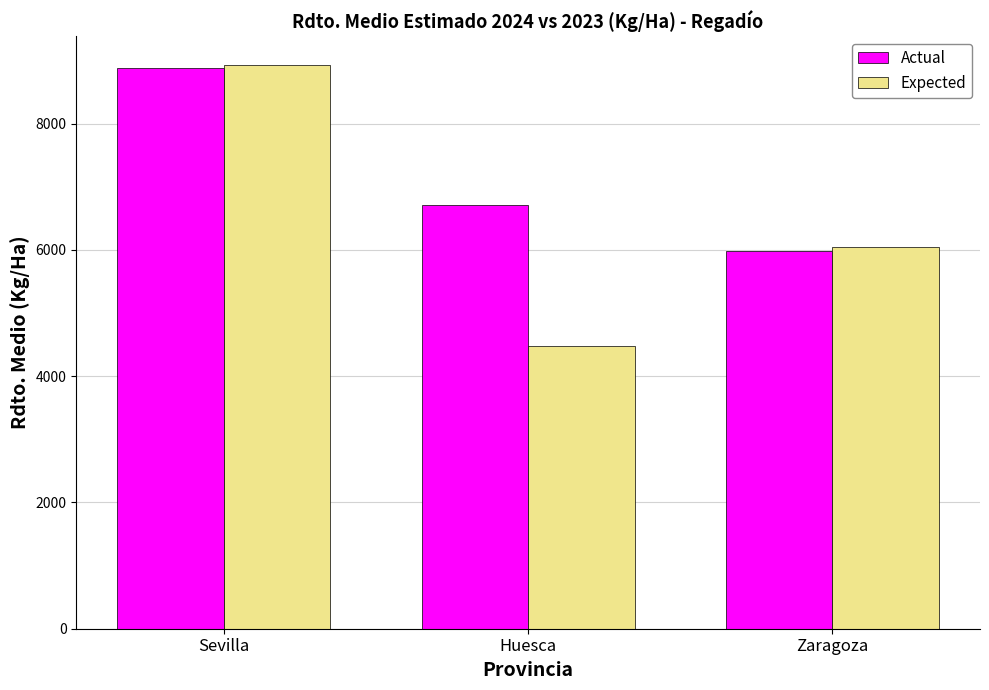

How many values in the Actual series are below 6704?

1